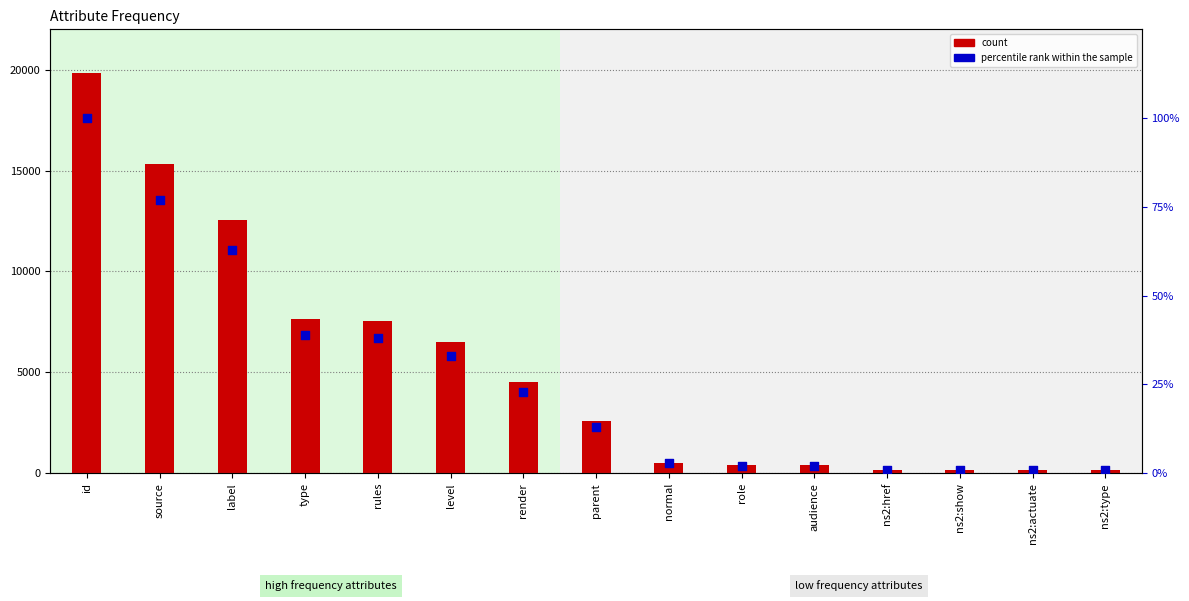

What is the total value across all series at normal?

524